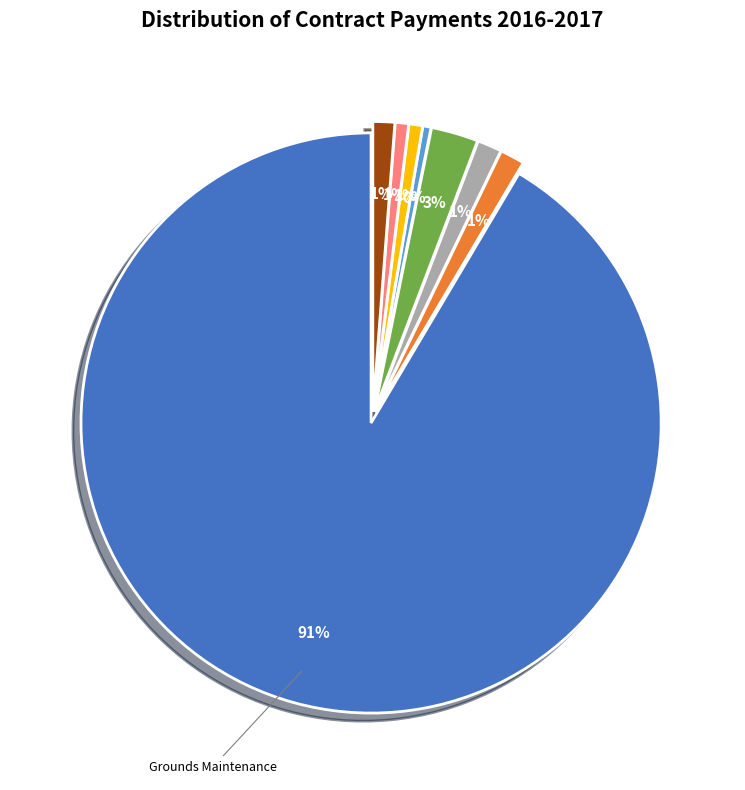

Does any single category account for the majority?

Yes